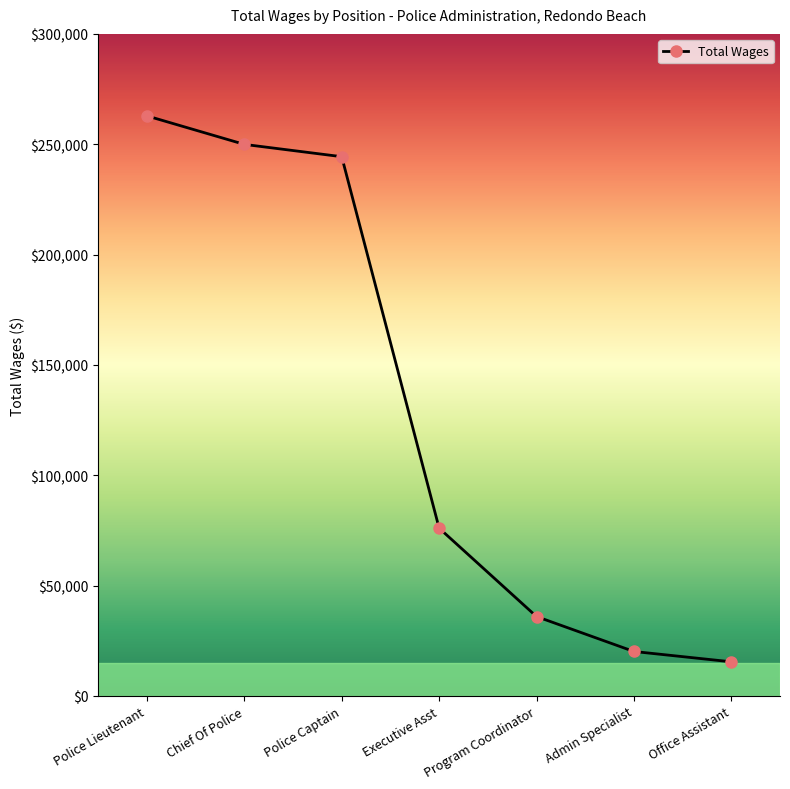

At which category does the chart reach its peak across all series?

Police Lieutenant